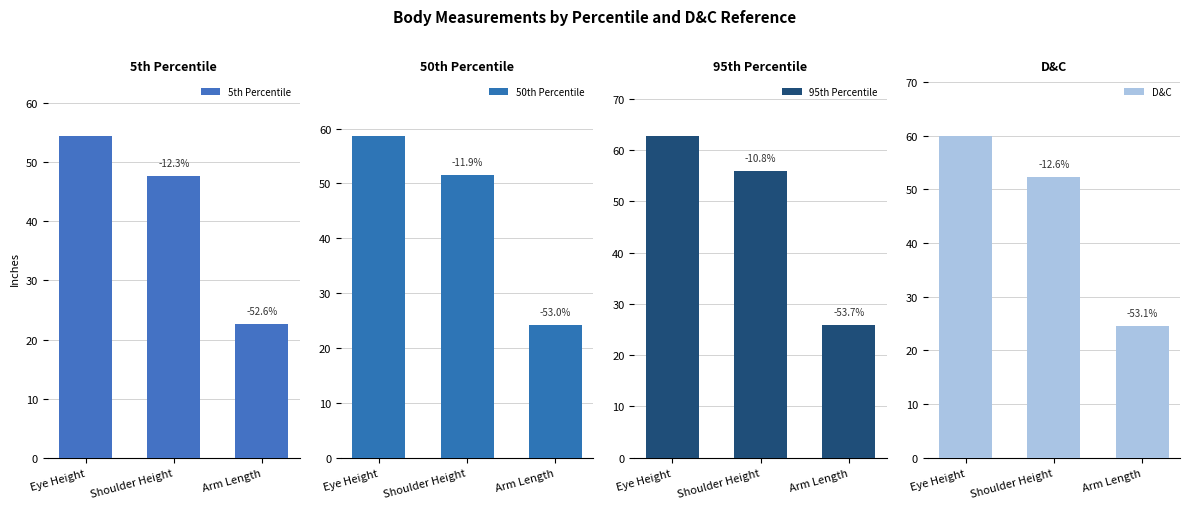

What is the lowest value of the 50th Percentile series?

24.3